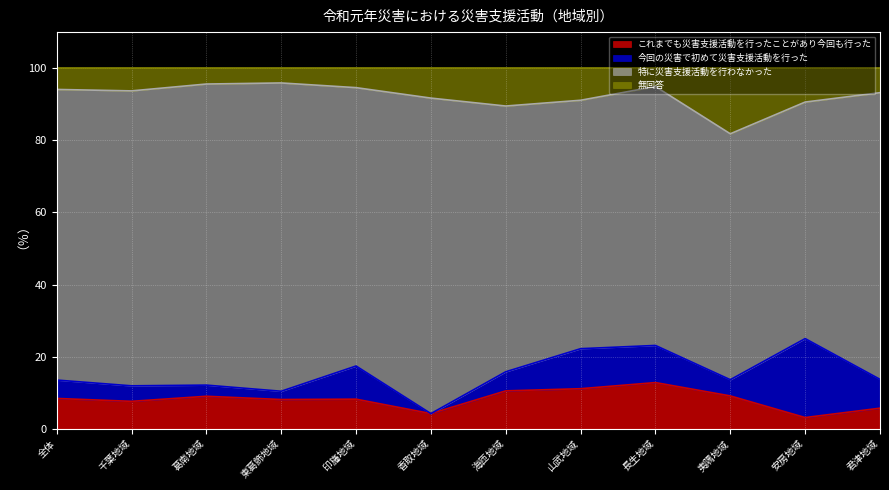

What is the difference between the これまでも災害支援活動を行ったことがあり今回も行った values at 香取地域 and 夷隅地域?

4.9